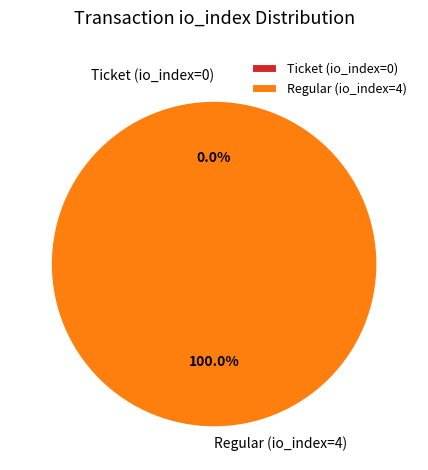

Which category has the biggest portion of the pie?

Regular (io_index=4)